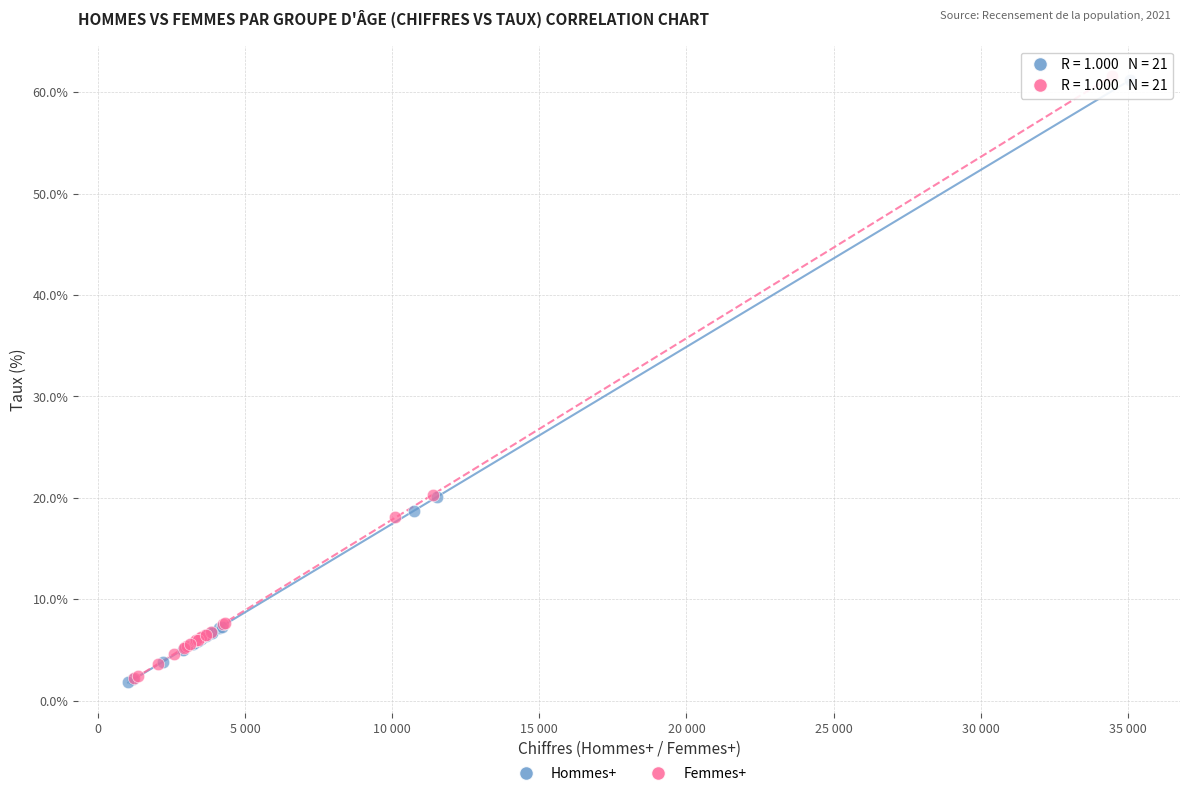

What are all the series names shown in the legend?

Hommes+, Femmes+